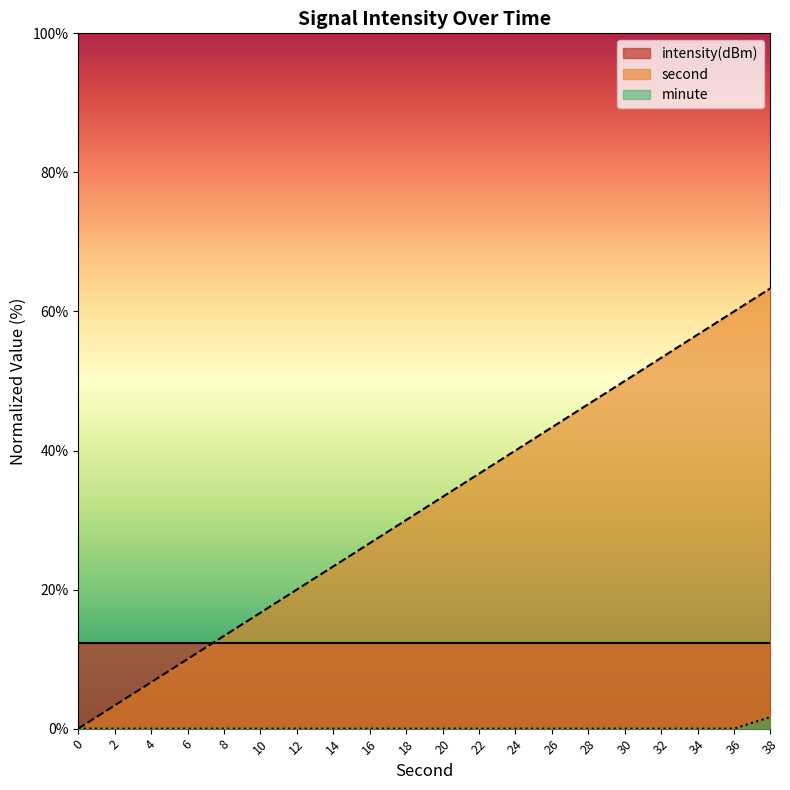

True or false: second has more than 0 interior local peaks.

False